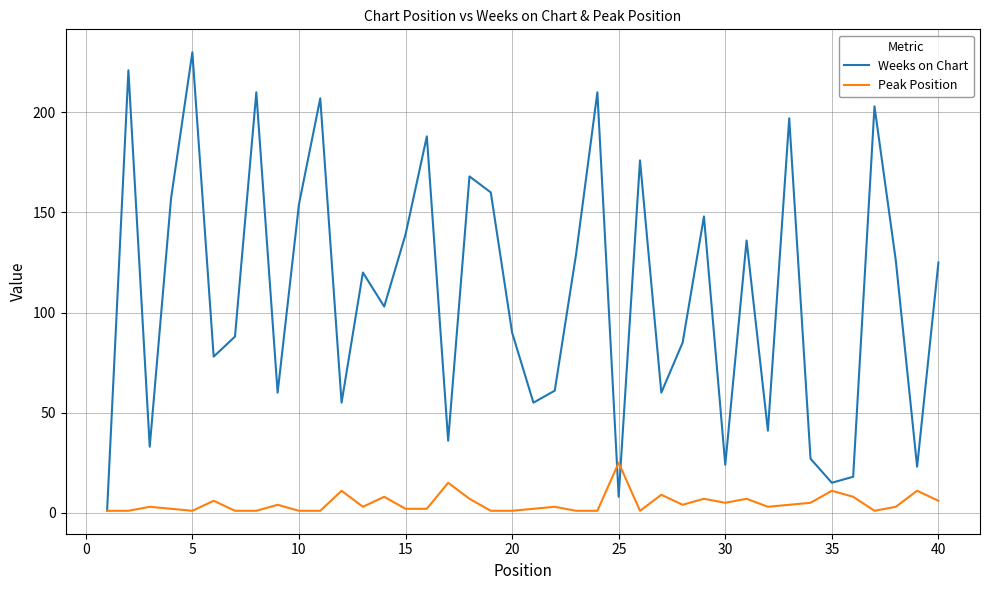

Rank the series by their average value, from highest to lowest.

Weeks on Chart, Peak Position